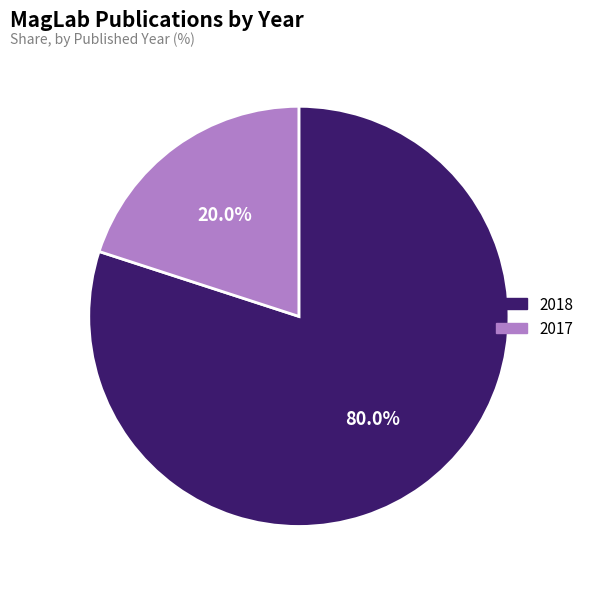

Is it true that 2018 is 90% of the pie?

False